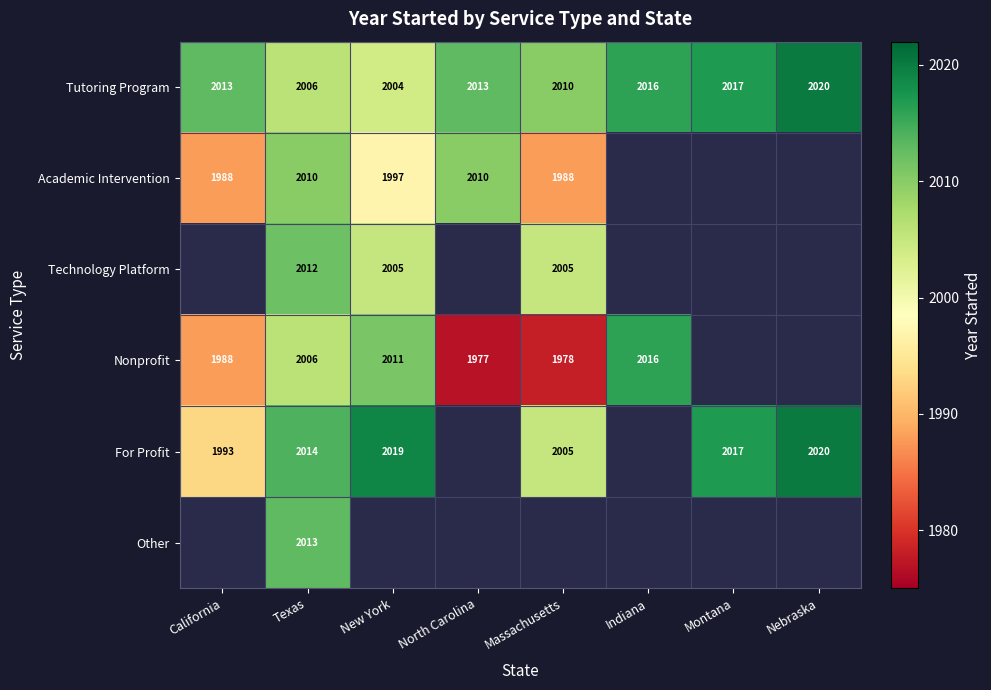

How many values in the Tutoring Program series are below 2013?

3